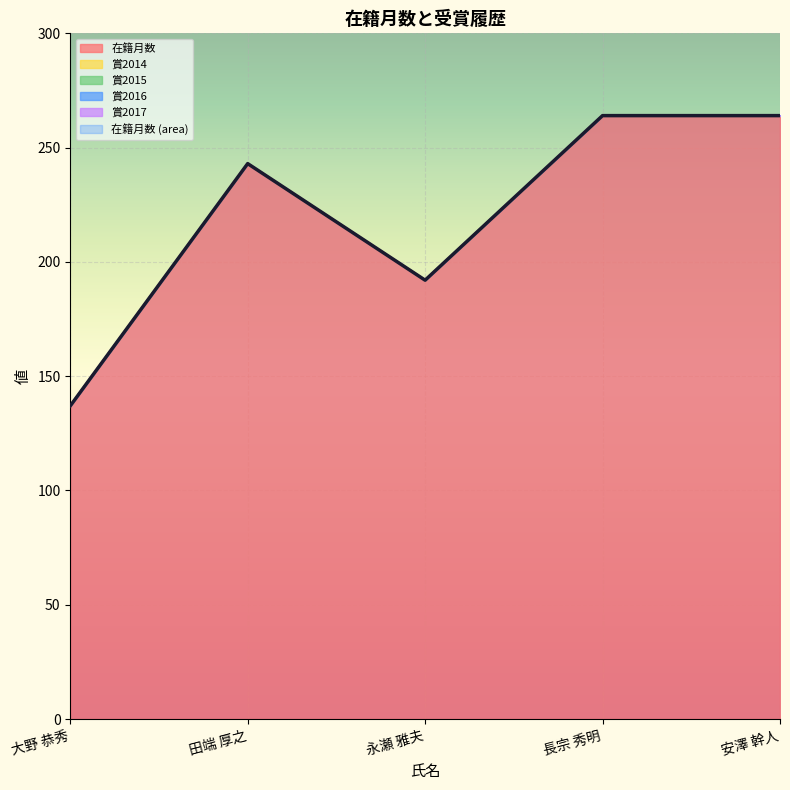

What is the spread (max minus min) of values at 長宗 秀明?

264